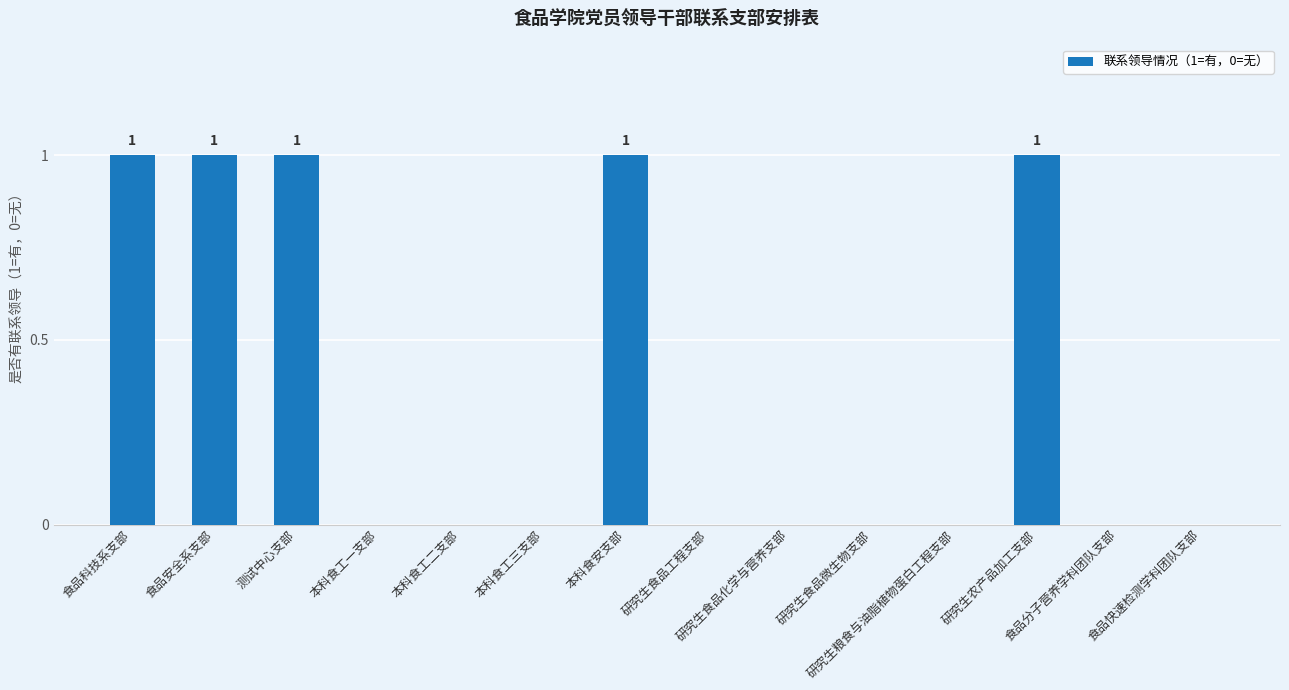

Are the bars horizontal?

No